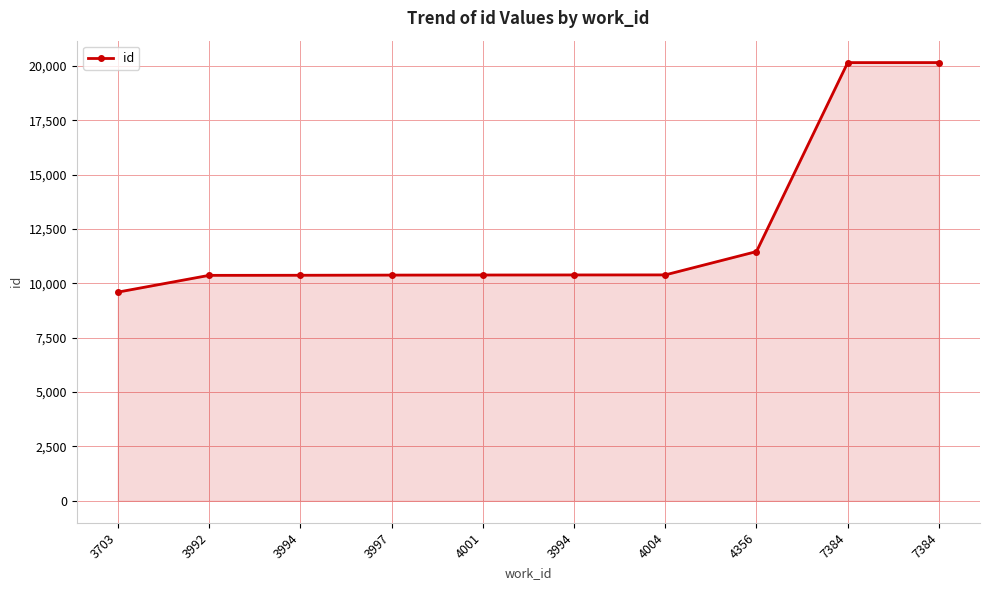

List the labels in order of value, largest first.

7384, 7384, 4356, 4004, 3994, 4001, 3997, 3994, 3992, 3703